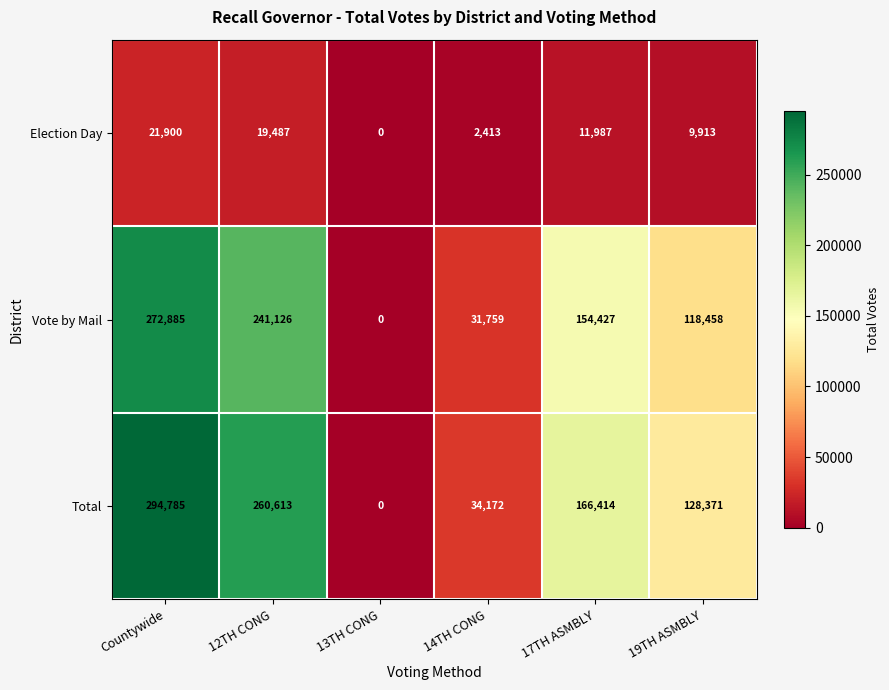

Reading left to right, list all the values displayed in this chart.

Election Day: 21900	19487	0	2413	11987	9913
Vote by Mail: 272885	241126	0	31759	154427	118458
Total: 294785	260613	0	34172	166414	128371